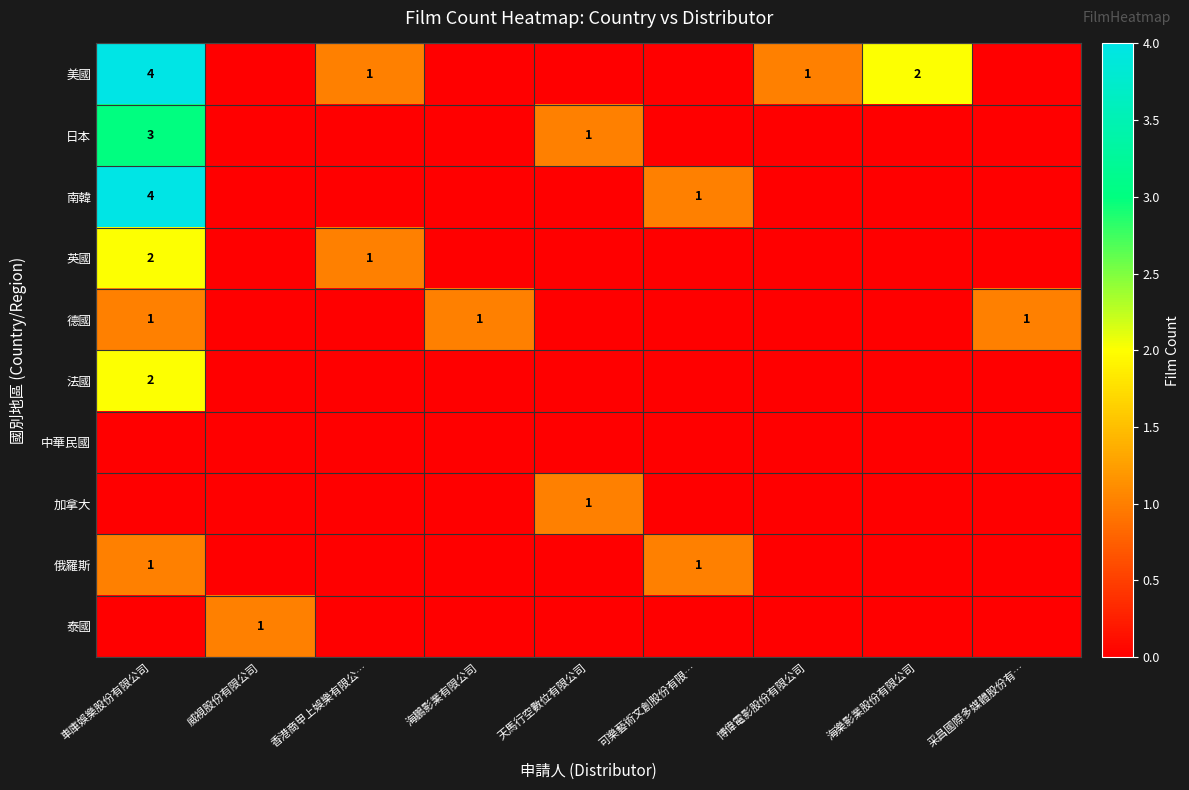

How many series are shown in this chart?

10